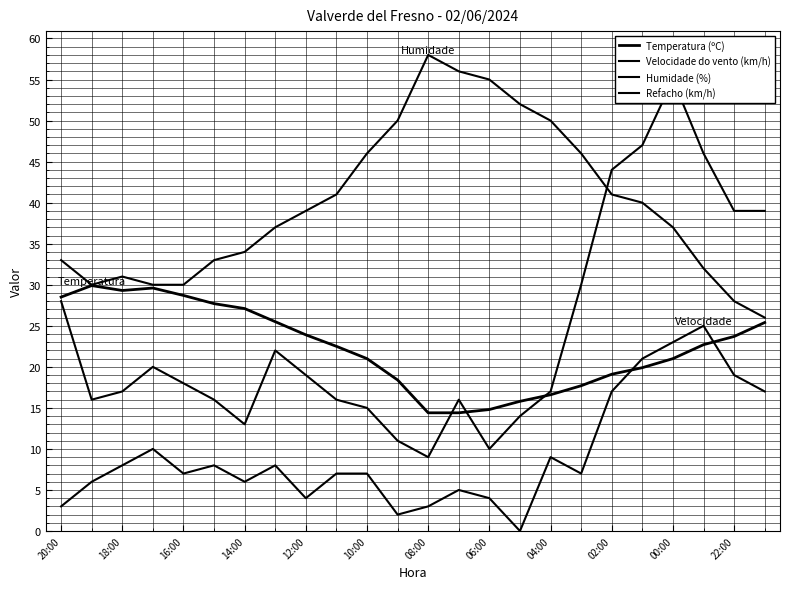

At how many categories does at least one series exceed 24?

24